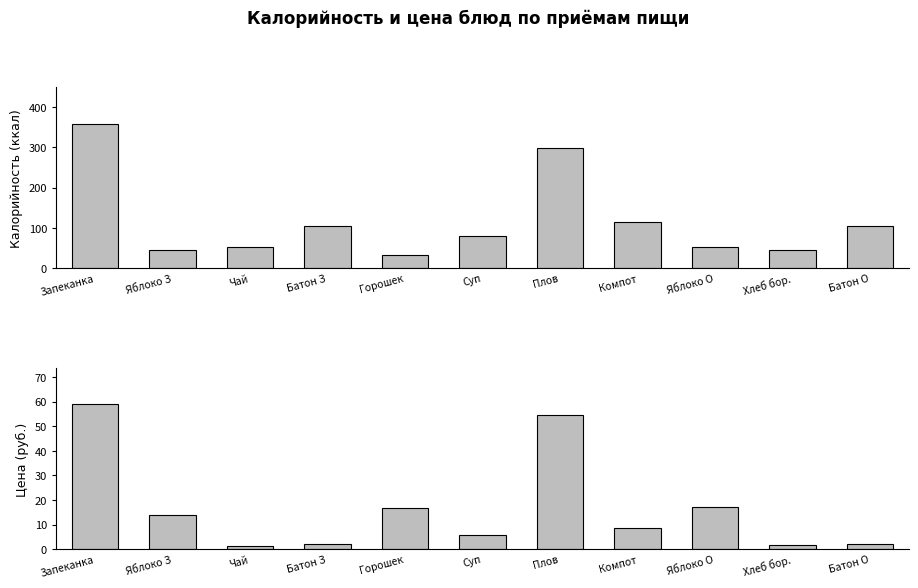

At which category is the sum across all series the highest?

Запеканка